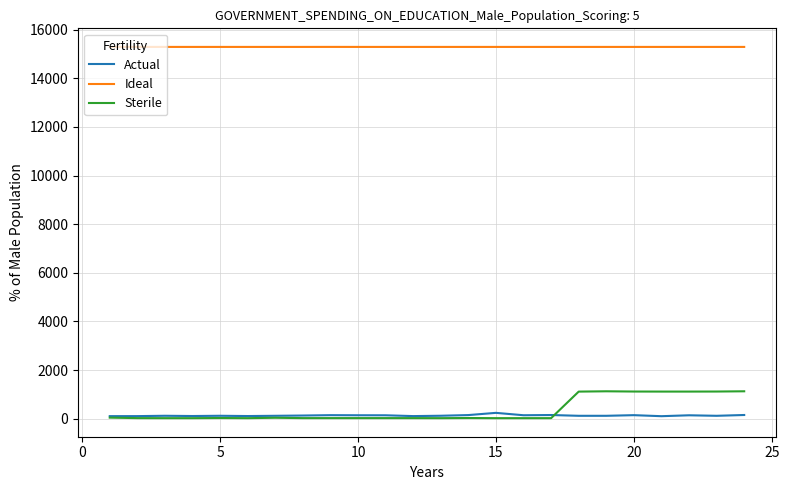

Does the chart display data point markers on the line(s)?

No